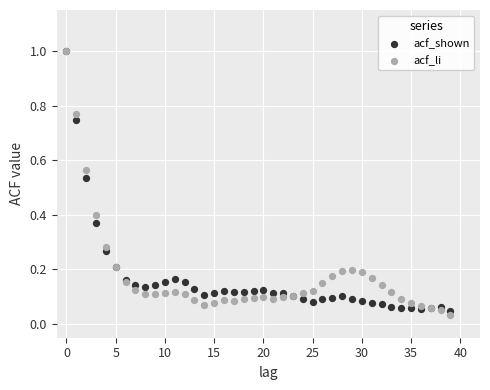

Which series has the largest Y range (max minus min)?

acf_li